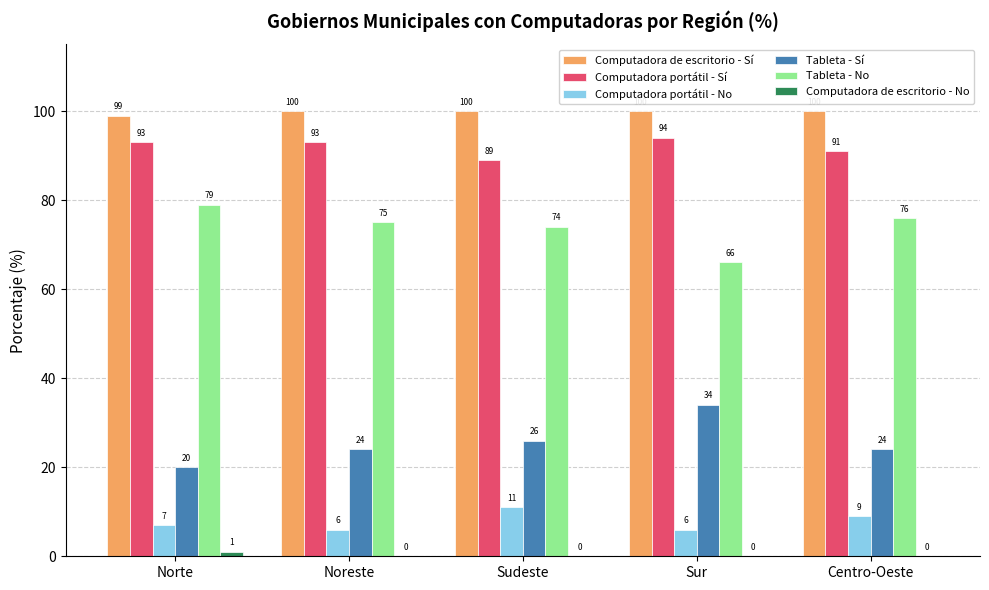

How many groups of bars are there?

5